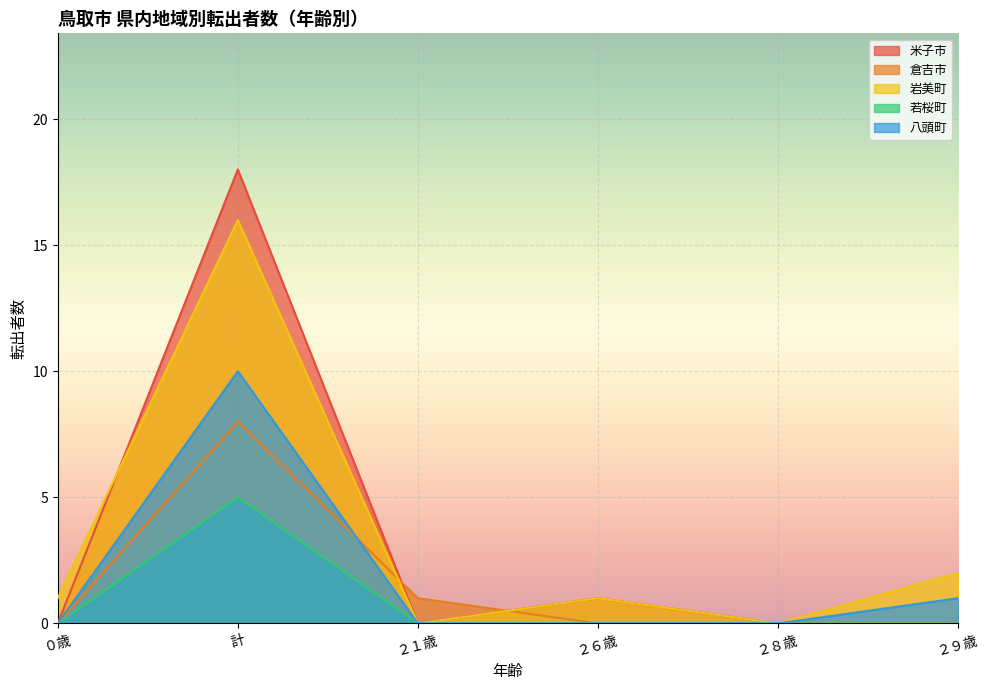

Is it true that 岩美町 equals 3 at ２９歳?

False